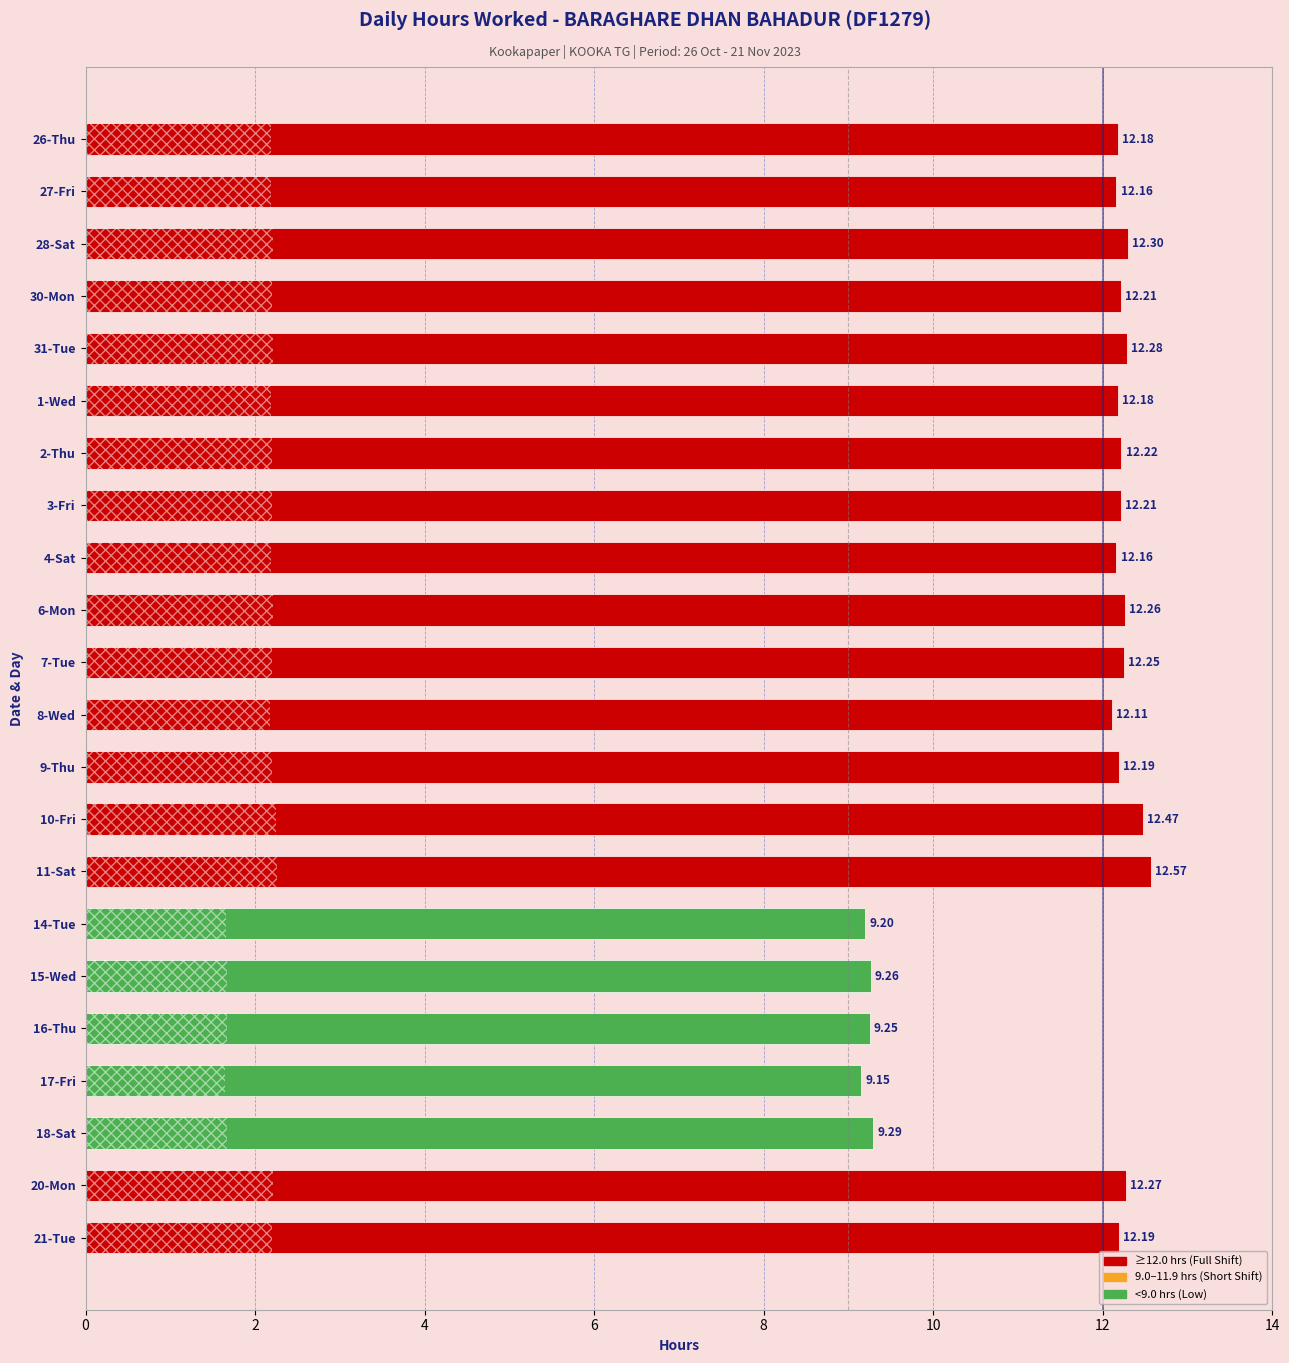

What is the difference between the maximum and minimum values?

3.4